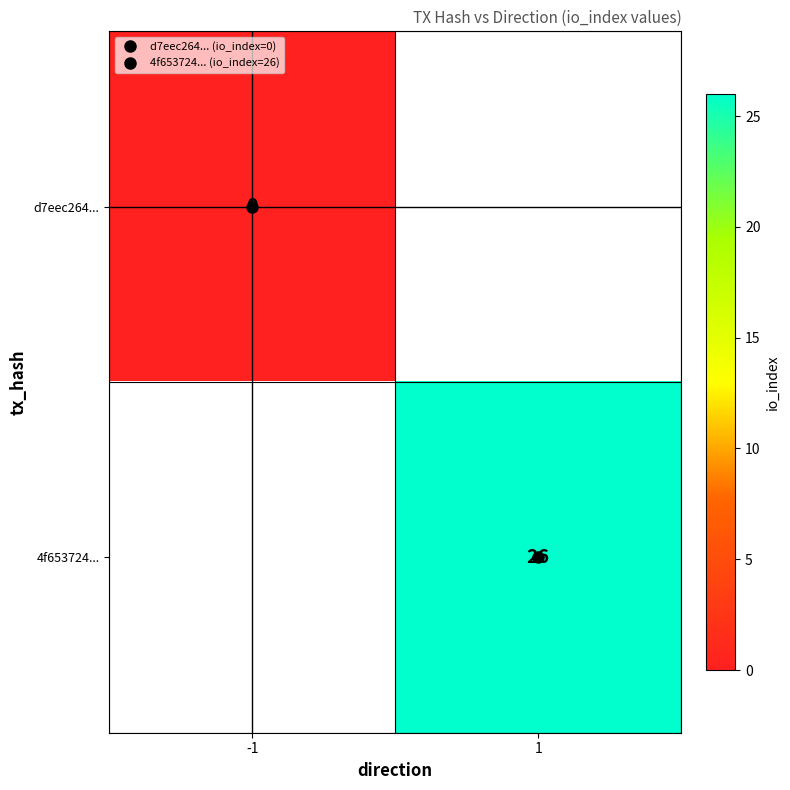

The value of d7eec264... at -1 is 0.0. True or false?

True